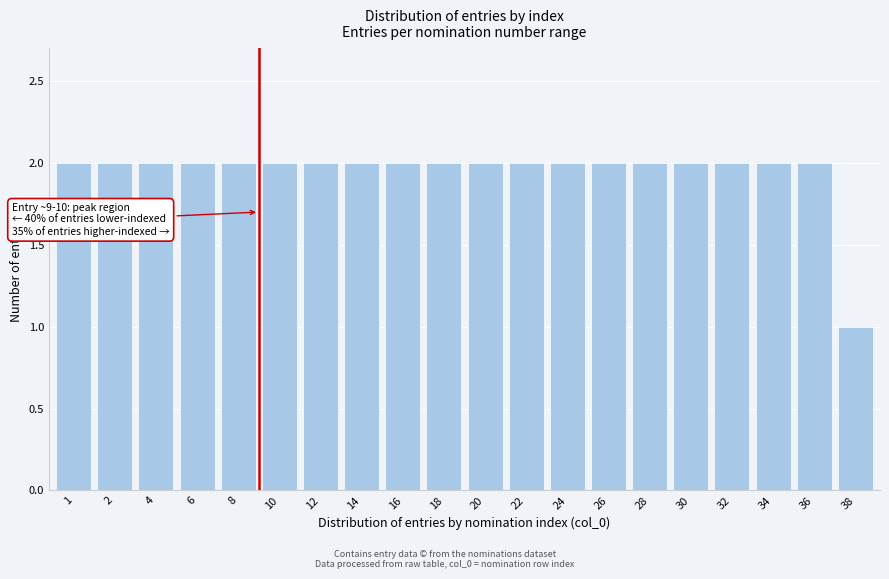

Reading left to right, transcribe all the data shown in this chart.

2	2	2	2	2	2	2	2	2	2	2	2	2	2	2	2	2	2	2	1